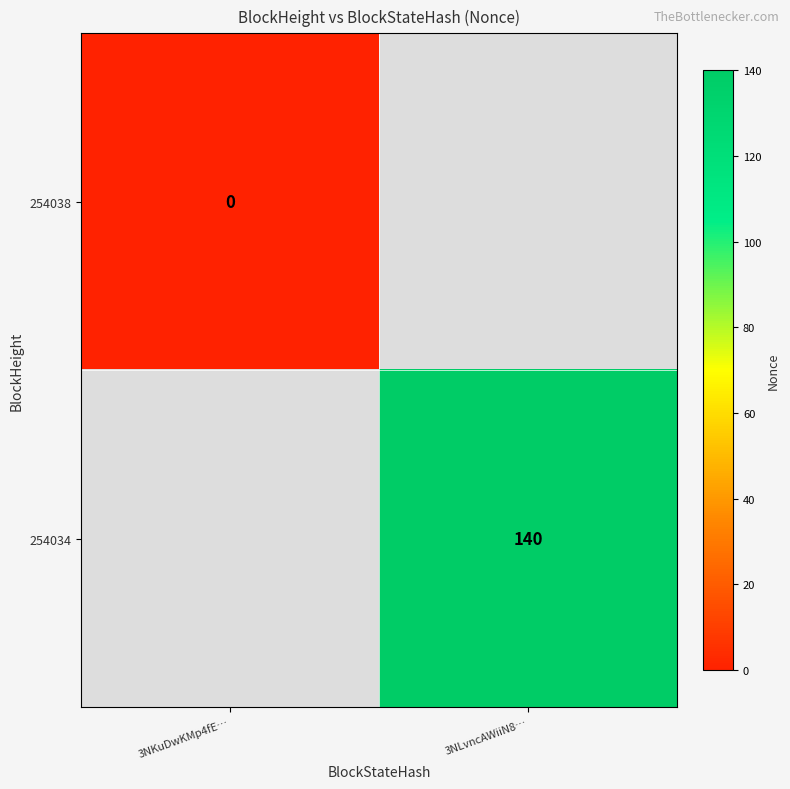

Count the number of categories in the chart.

2